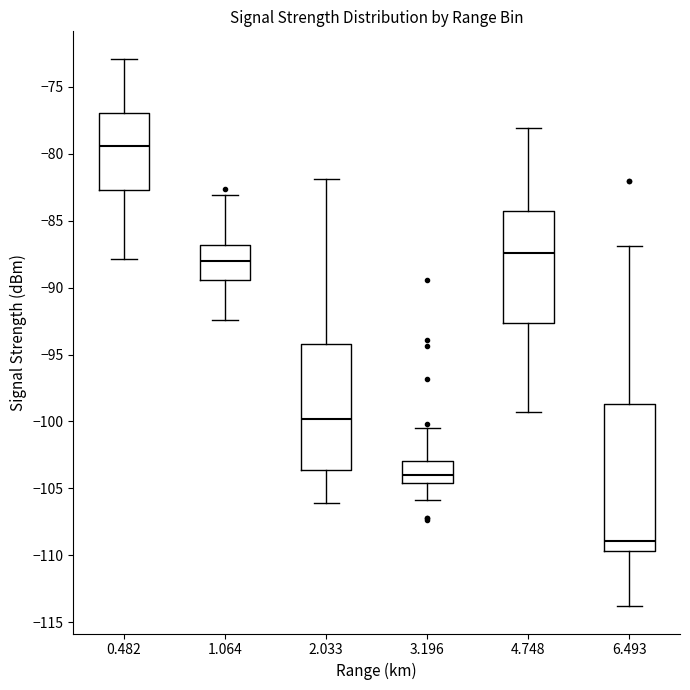

Reading left to right, read every box against the y-axis: the position of its median line, the range the box covers, and the ends of its whiskers. The values are not printed on the chart, so give them approximately, as read against the axis.

0.482: median -79.5, box -82.5 to -77.0, whiskers -88.0 to -73.0
1.064: median -88.0, box -89.5 to -87.0, whiskers -92.5 to -83.0
2.033: median -100.0, box -103.5 to -94.0, whiskers -106.0 to -82.0
3.196: median -104.0, box -104.5 to -103.0, whiskers -106.0 to -100.5
4.748: median -87.5, box -92.5 to -84.5, whiskers -99.5 to -78.0
6.493: median -109.0, box -109.5 to -98.5, whiskers -114.0 to -87.0